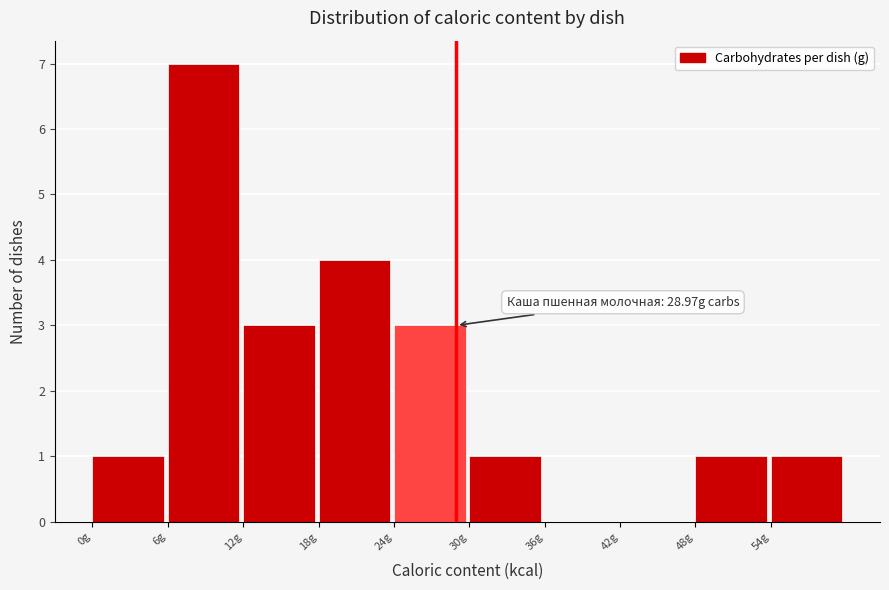

Which range on the x-axis has the tallest bar?

6 to 12